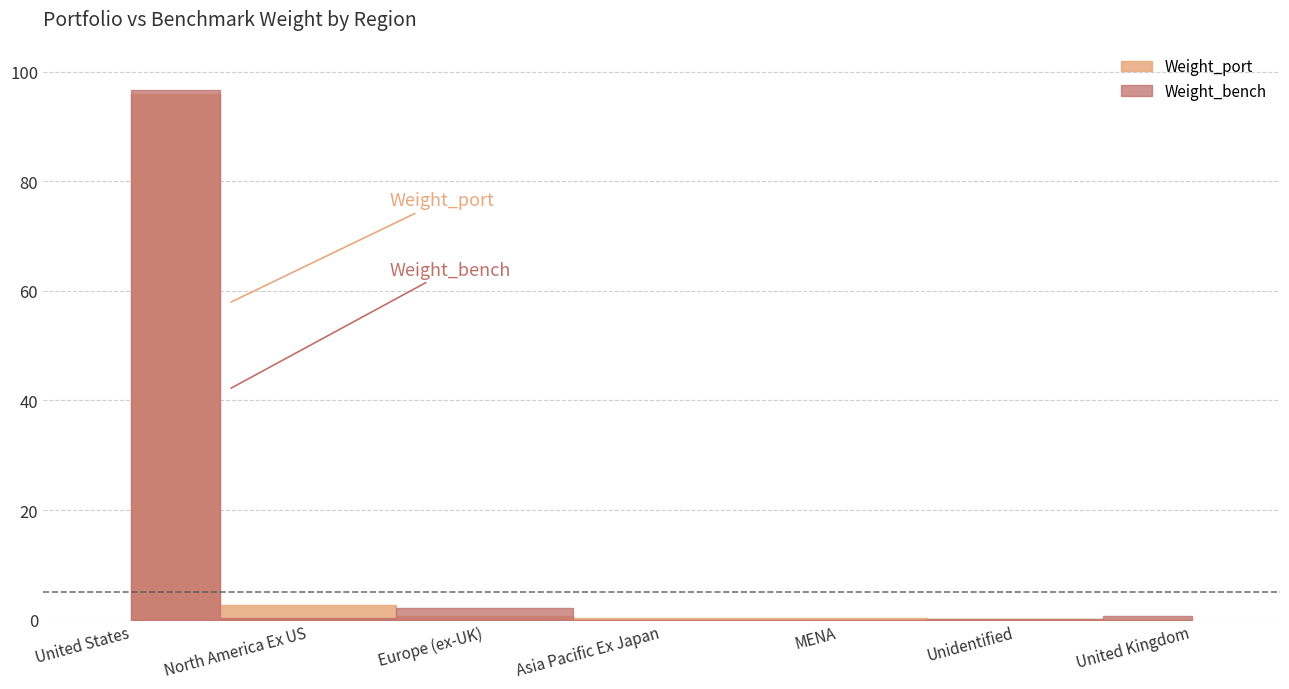

Between which two adjacent categories do Weight_bench and Weight_port first intersect?

United States and North America Ex US